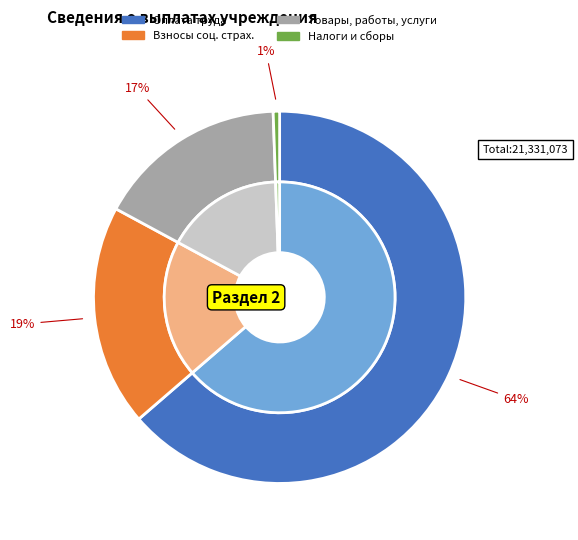

Between Взносы по обязательному социальному страхованию and Приобретение товаров, работ, услуг, which is larger?

Взносы по обязательному социальному страхованию